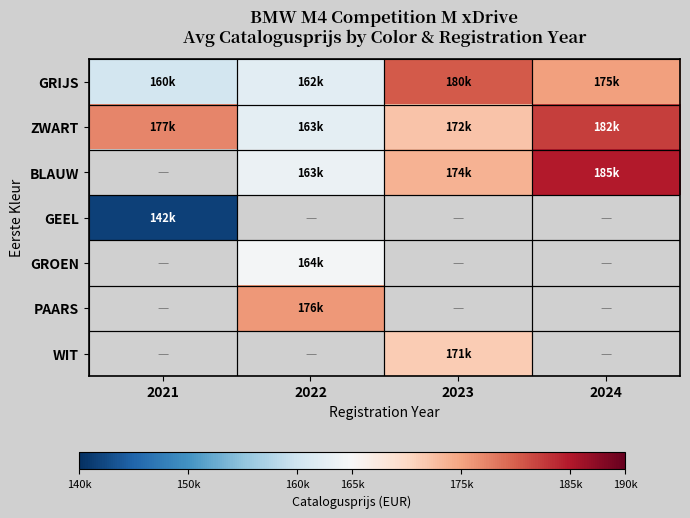

How many data points in GRIJS are less than 175325?

2